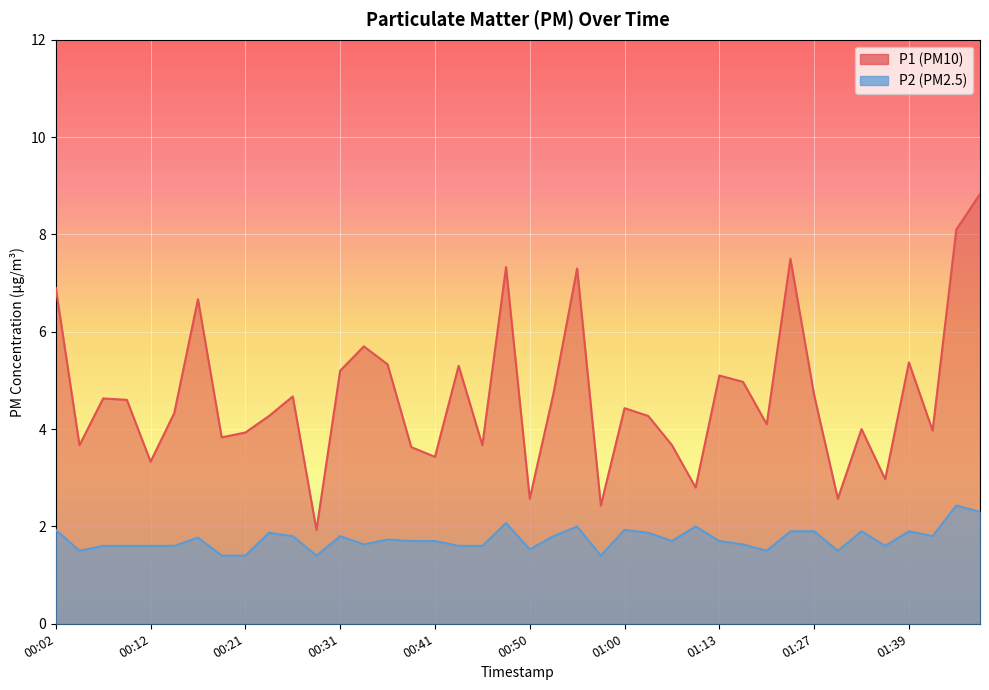

True or false: P2 and P1 cross at least once.

False